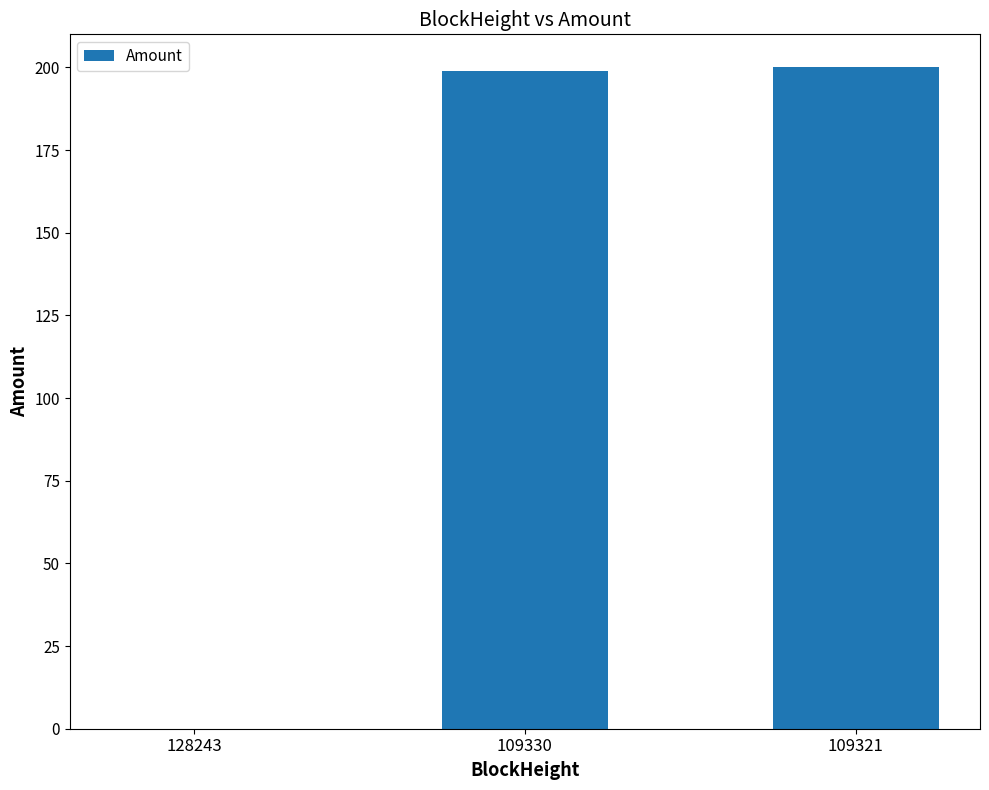

The chart shows a value of 199.0 at 109330. True or false?

True